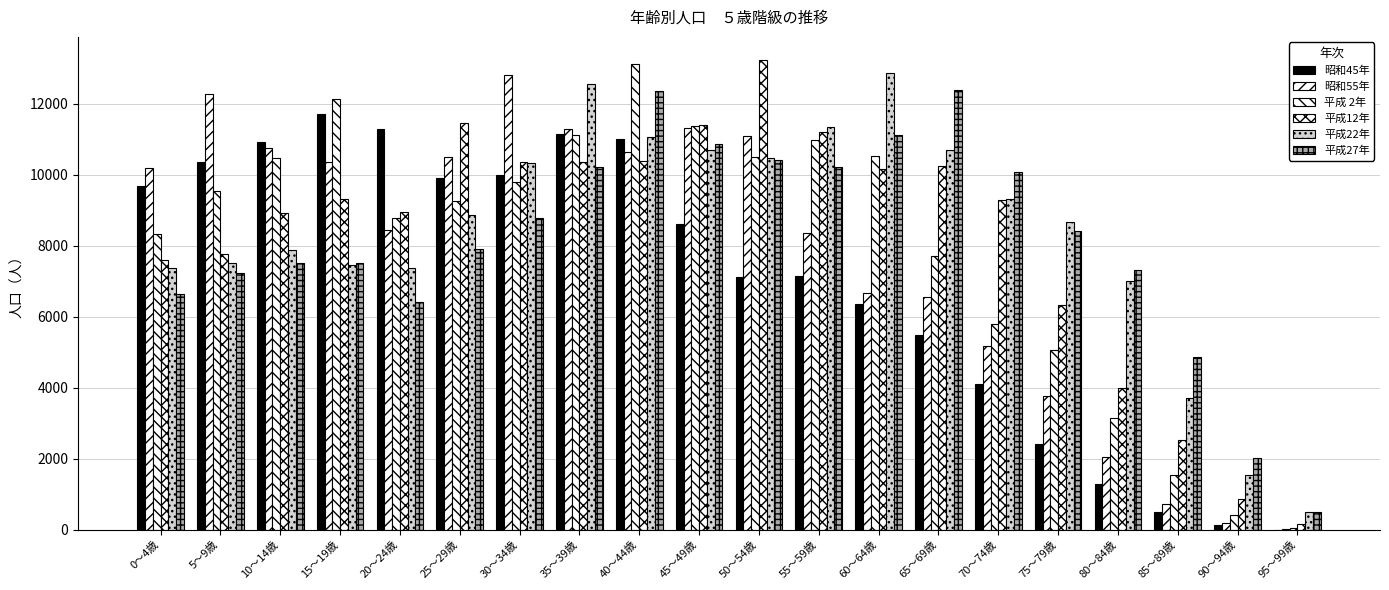

Between 35～39歳 and 70～74歳, which series saw the biggest shift?

昭和45年